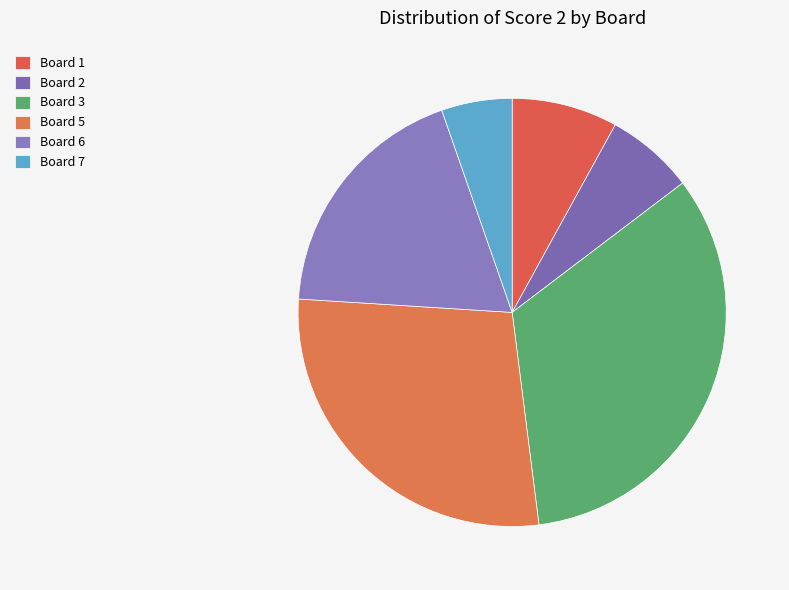

True or false: Board 5 accounts for 15% of the total.

False